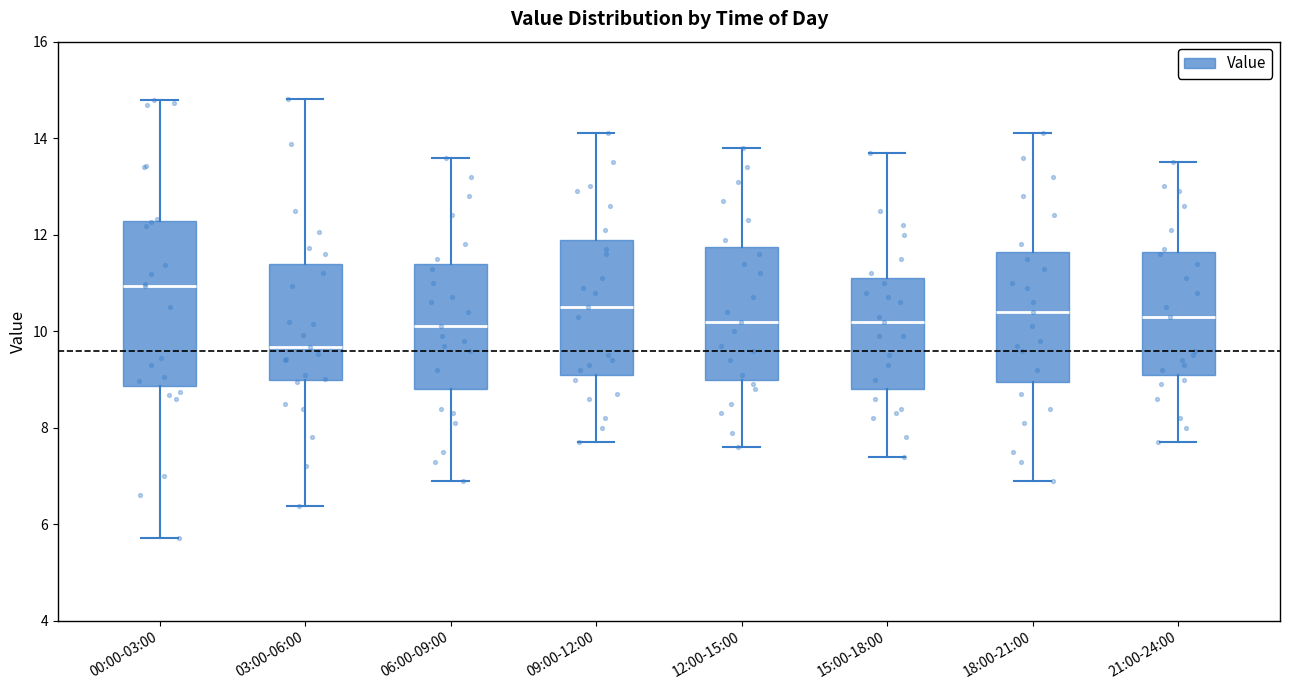

Reading left to right, read every box against the y-axis: the position of its median line, the range the box covers, and the ends of its whiskers. The values are not printed on the chart, so give them approximately, as read against the axis.

00:00-03:00: median 11.0, box 8.8 to 12.2, whiskers 5.8 to 14.8
03:00-06:00: median 9.6, box 9.0 to 11.4, whiskers 6.4 to 14.8
06:00-09:00: median 10.2, box 8.8 to 11.4, whiskers 7.0 to 13.6
09:00-12:00: median 10.6, box 9.2 to 12.0, whiskers 7.8 to 14.2
12:00-15:00: median 10.2, box 9.0 to 11.8, whiskers 7.6 to 13.8
15:00-18:00: median 10.2, box 8.8 to 11.2, whiskers 7.4 to 13.8
18:00-21:00: median 10.4, box 9.0 to 11.6, whiskers 7.0 to 14.2
21:00-24:00: median 10.4, box 9.2 to 11.6, whiskers 7.8 to 13.6